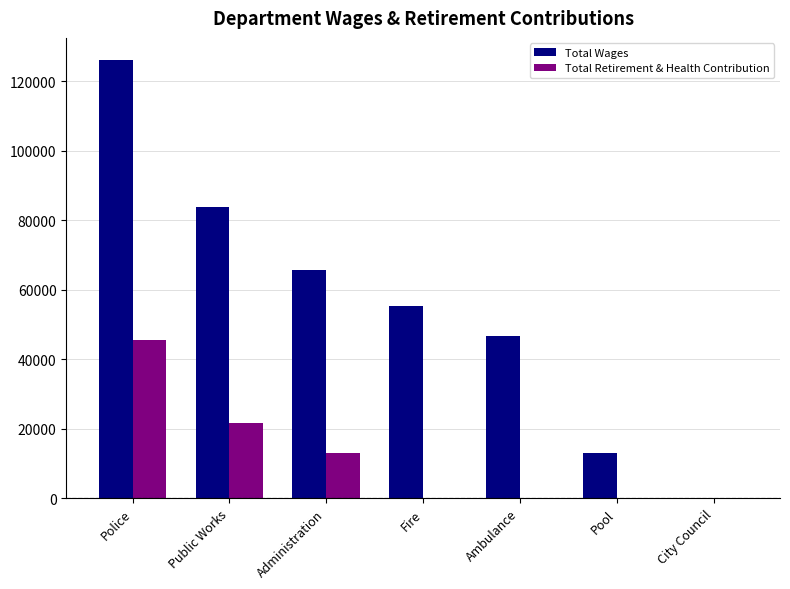

How many Total Retirement & Health Contribution values are between 0 and 21781?

6